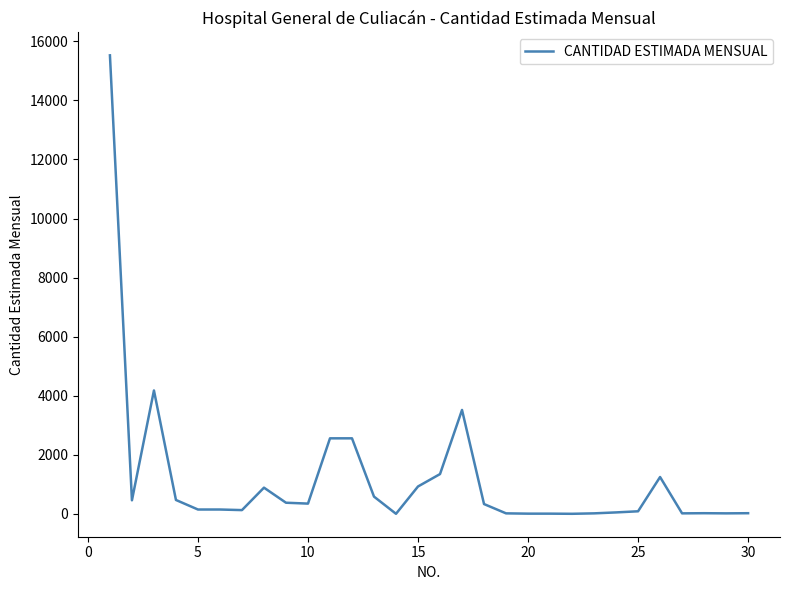

What is the maximum value shown in the chart?

15525